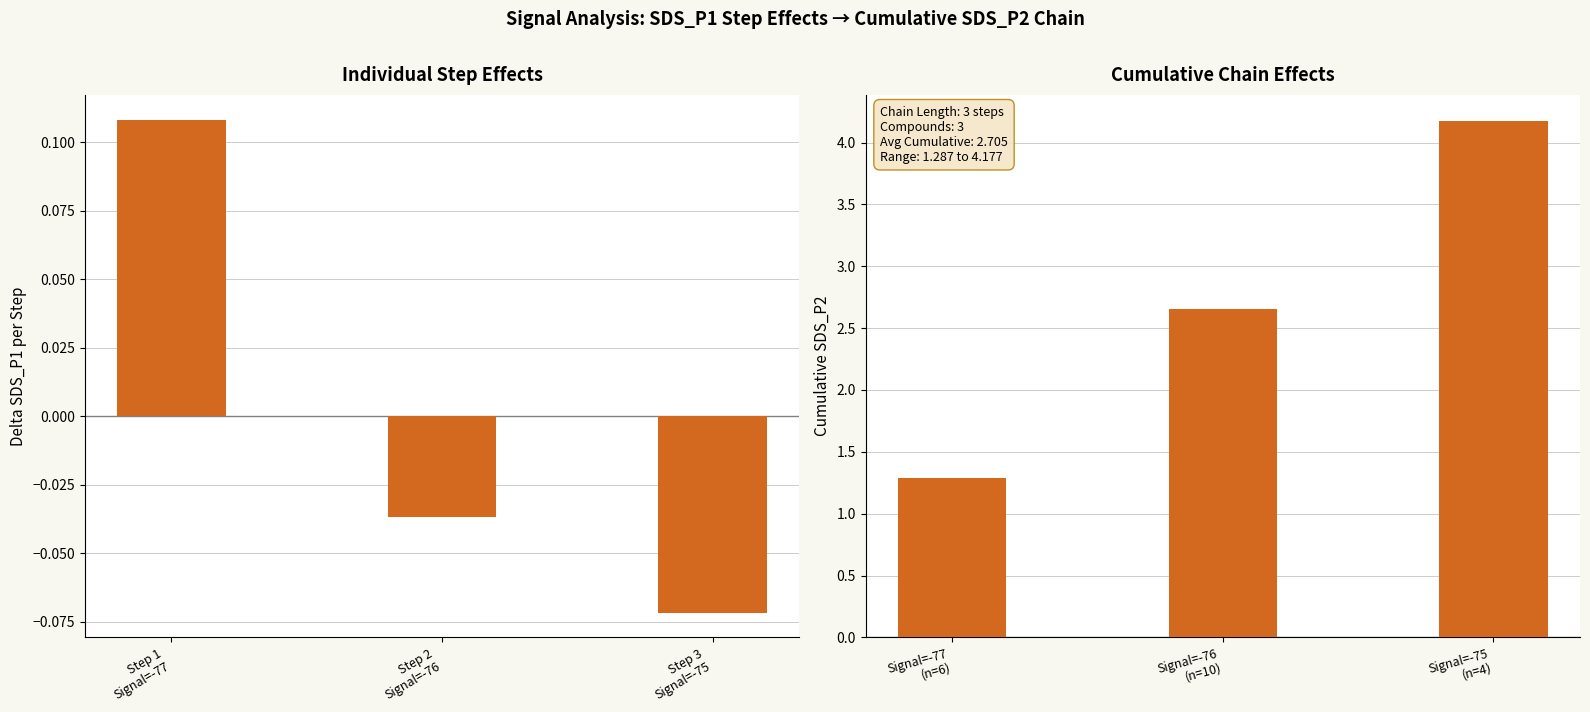

Is it true that Cumulative SDS_P2 equals 2.7 at Signal=-76 (n=10)?

True